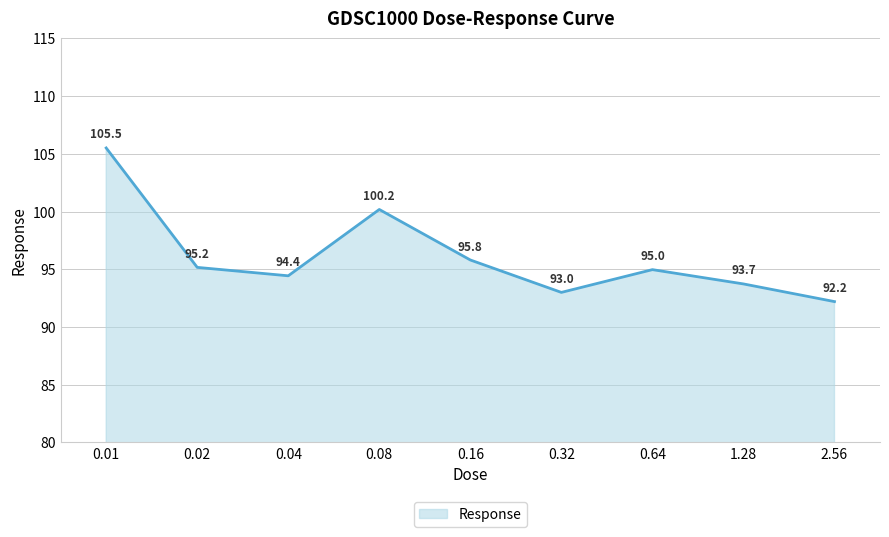

Does the chart display data point markers on the line(s)?

No